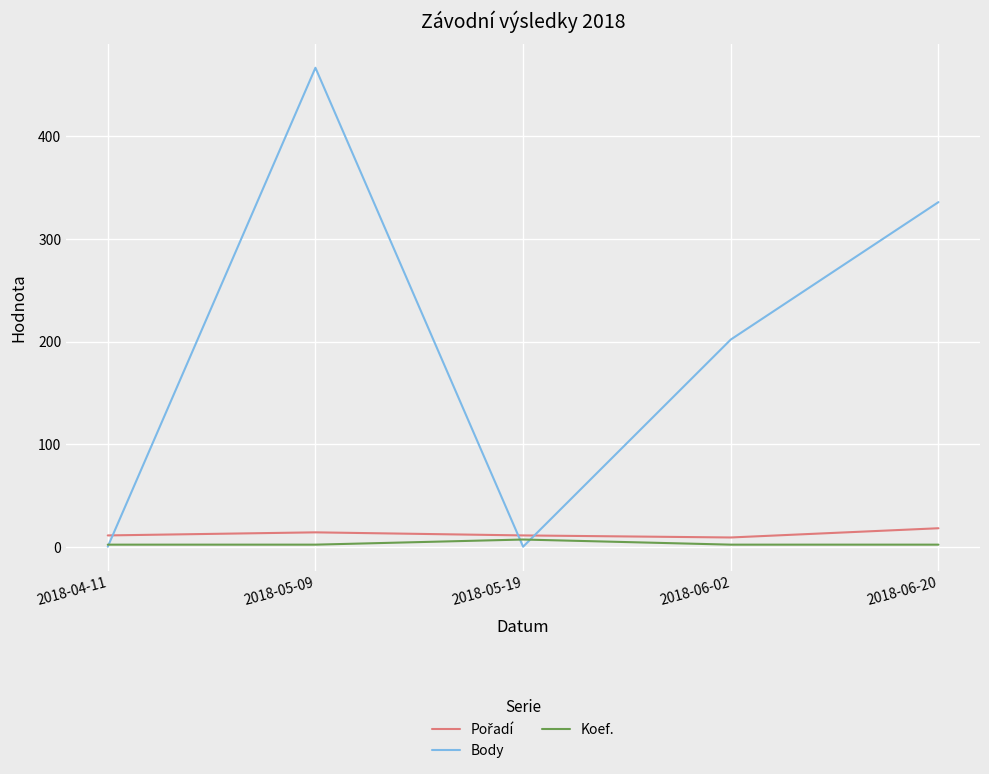

At which label is Body closest to 233?

2018-06-02